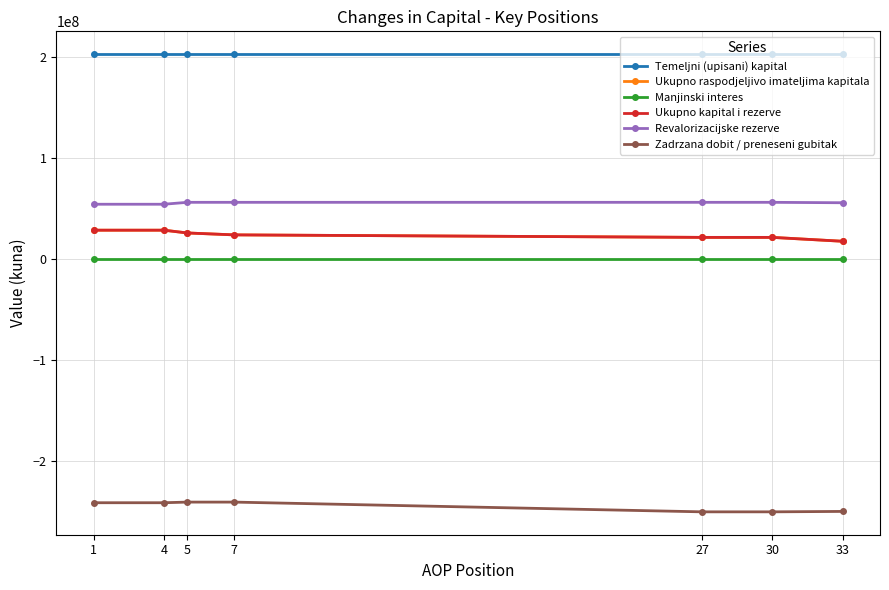

True or false: Manjinski interes has more than 1 points higher than both neighbors.

False